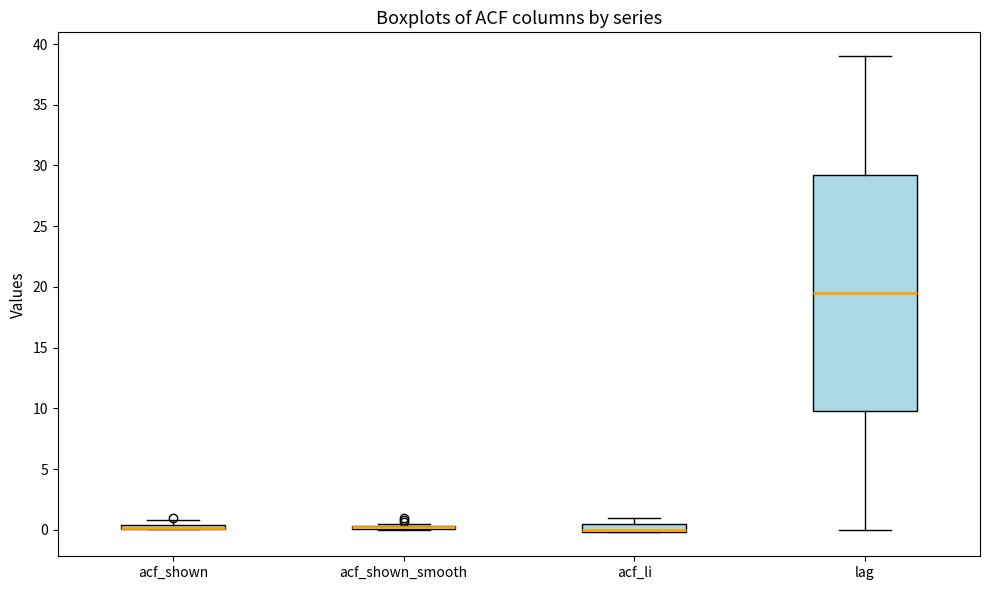

Which box is the tallest, from its lower edge to its upper edge?

lag